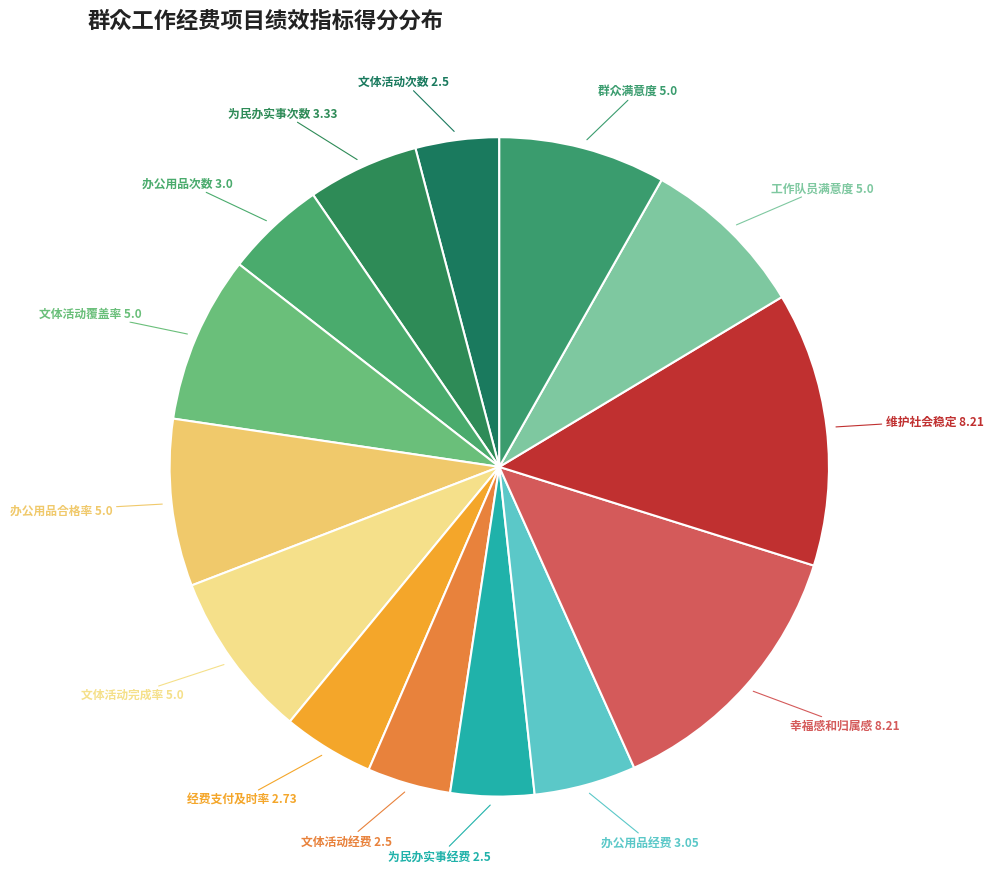

How many slices are in this pie chart?

14